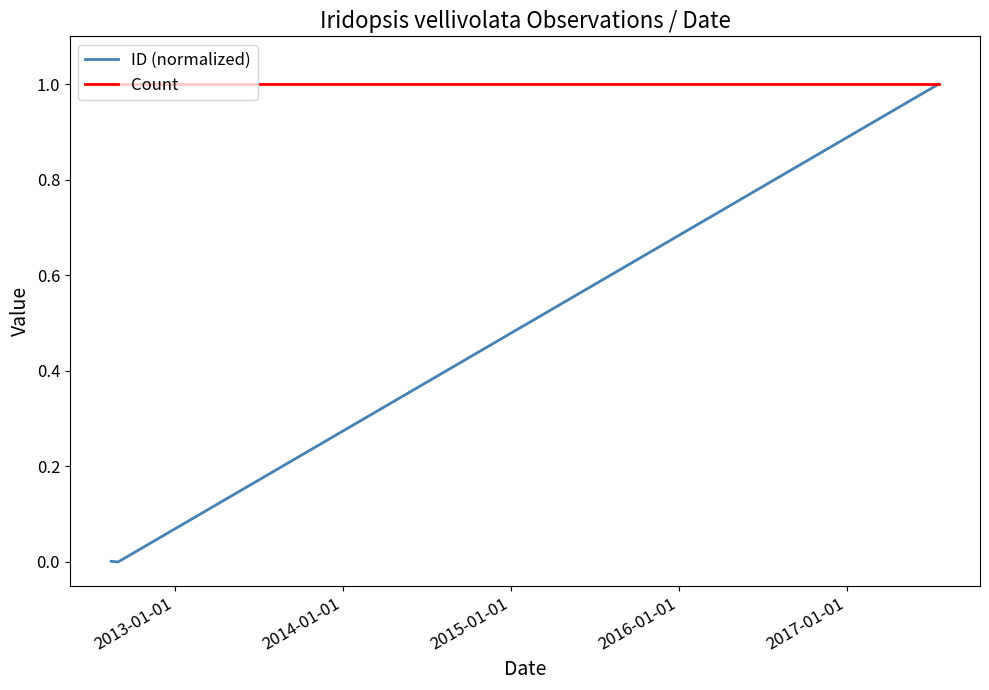

How many series are shown in this chart?

2